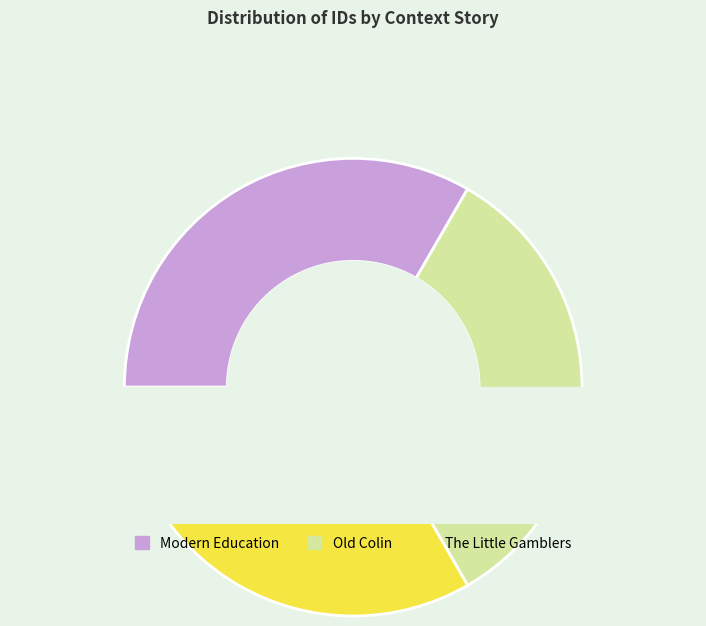

Is it true that The Little Gamblers is 47% of the pie?

False